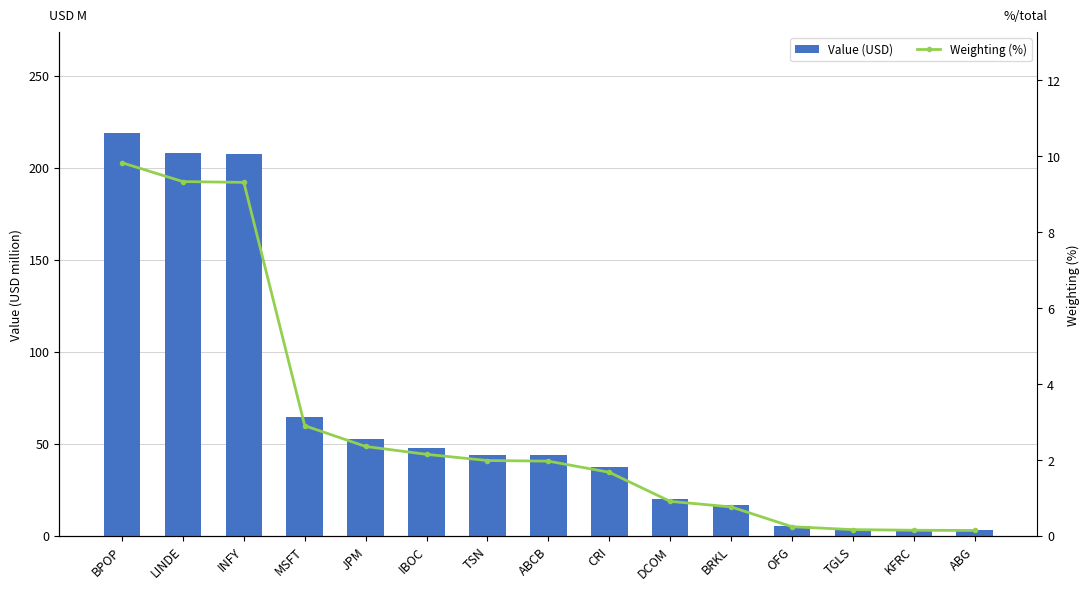

Where does the Value (USD) series first go above 43?

BPOP